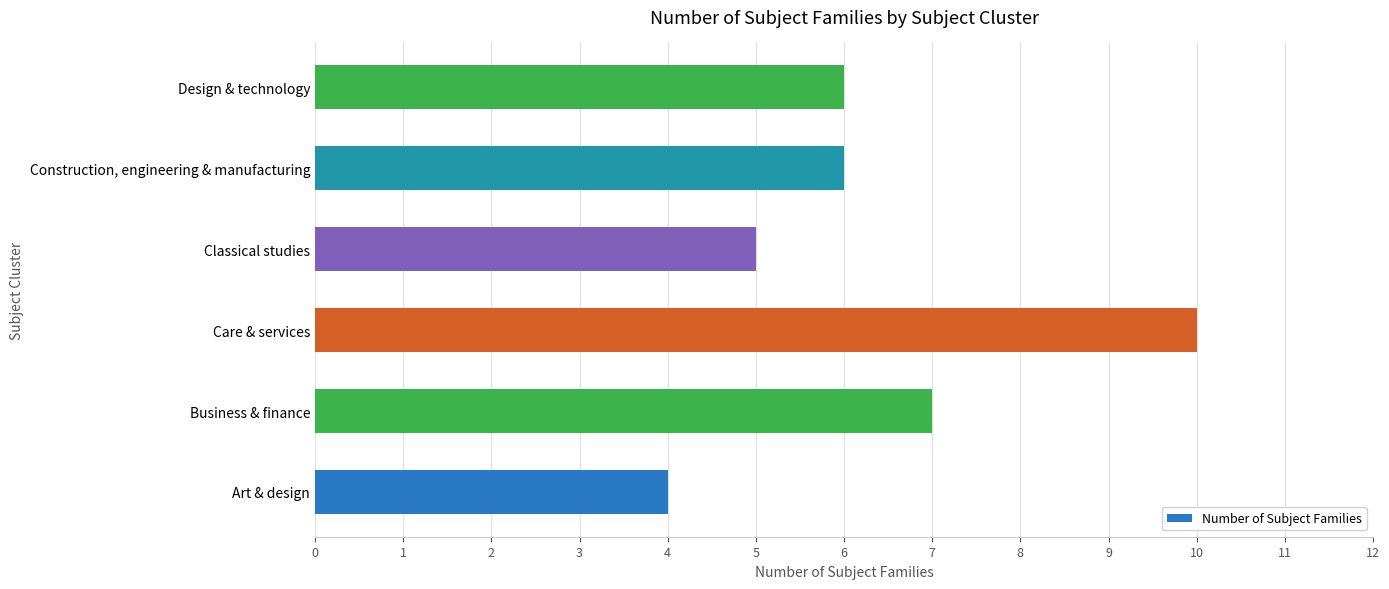

Does the chart contain any negative values?

No